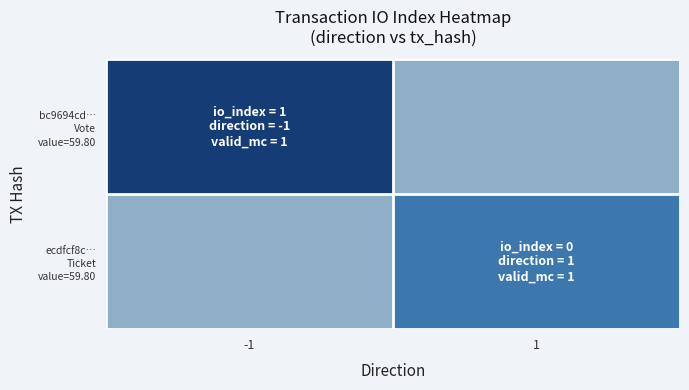

Which series has the largest range (max minus min)?

bc9694cd… Vote value=59.80